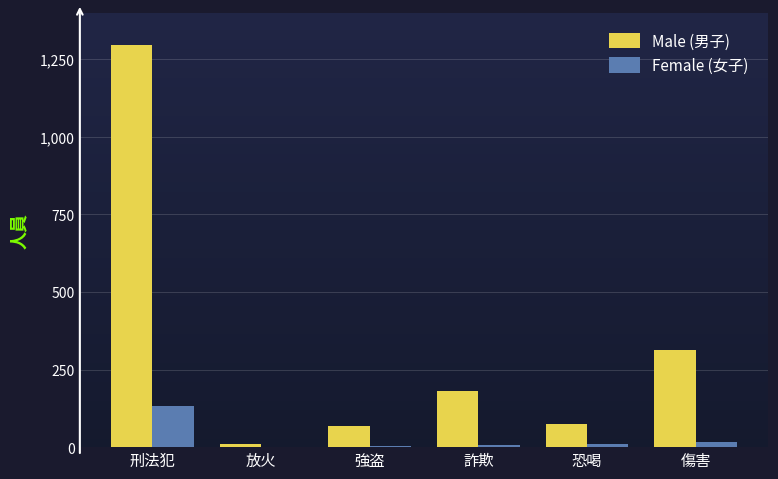

At which label is Male (男子) closest to 653?

傷害